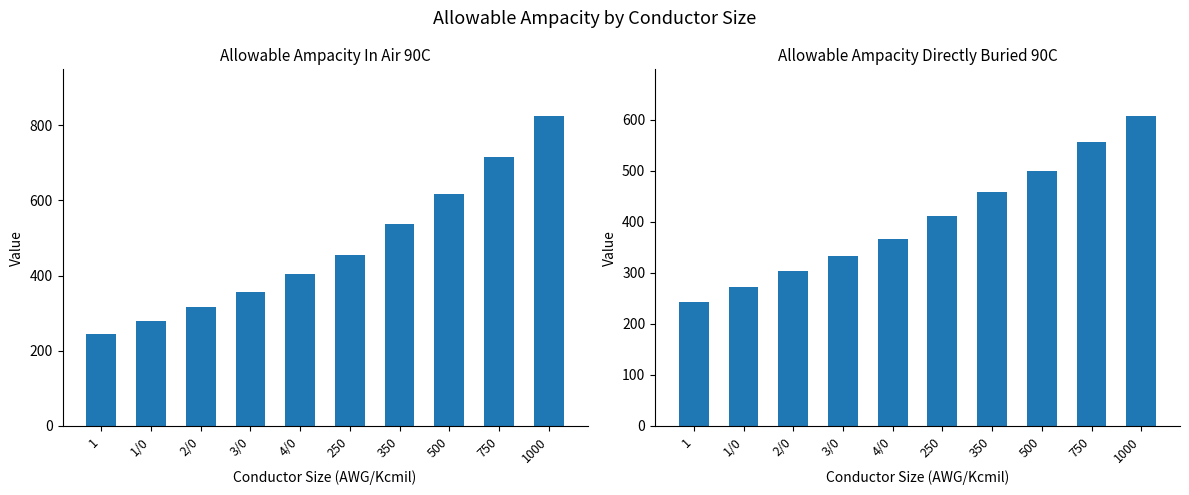

What is the sum of the Allowable Ampacity Directly Buried 90C values at 750 and 250?

968